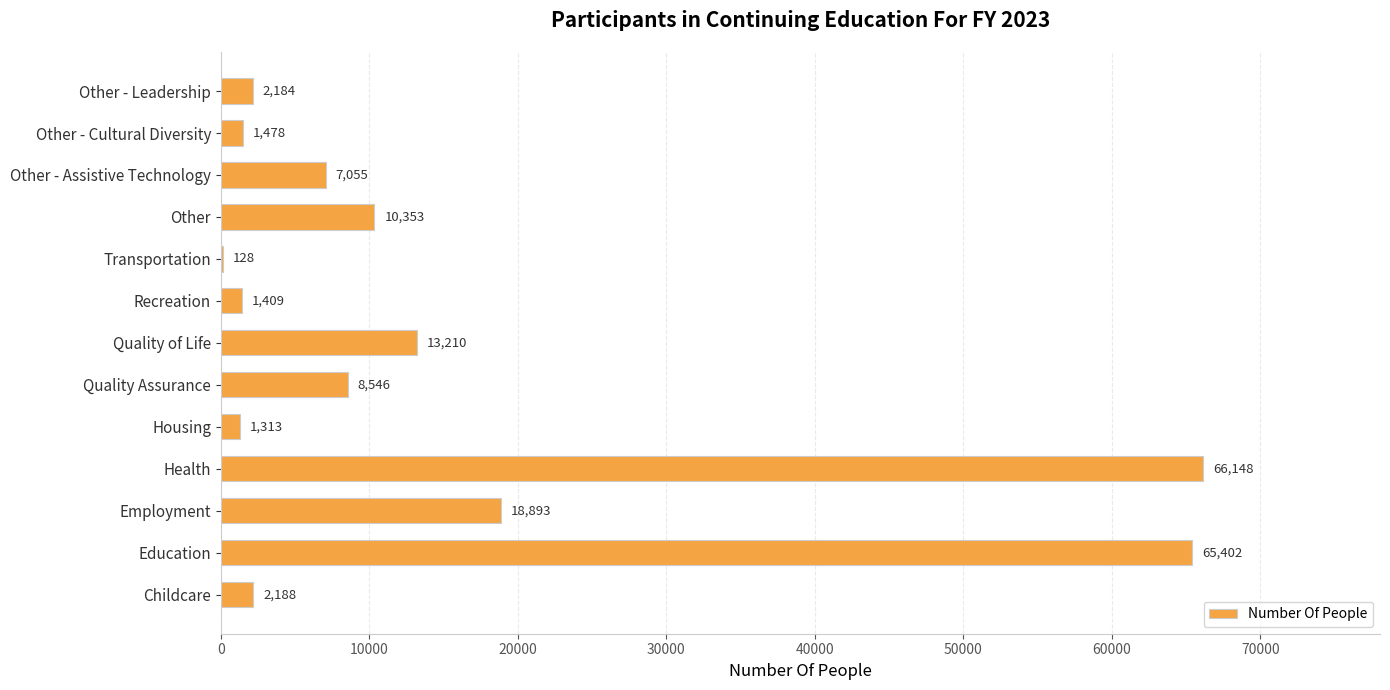

What is the sum of the values at Employment and Other - Assistive Technology?

25948